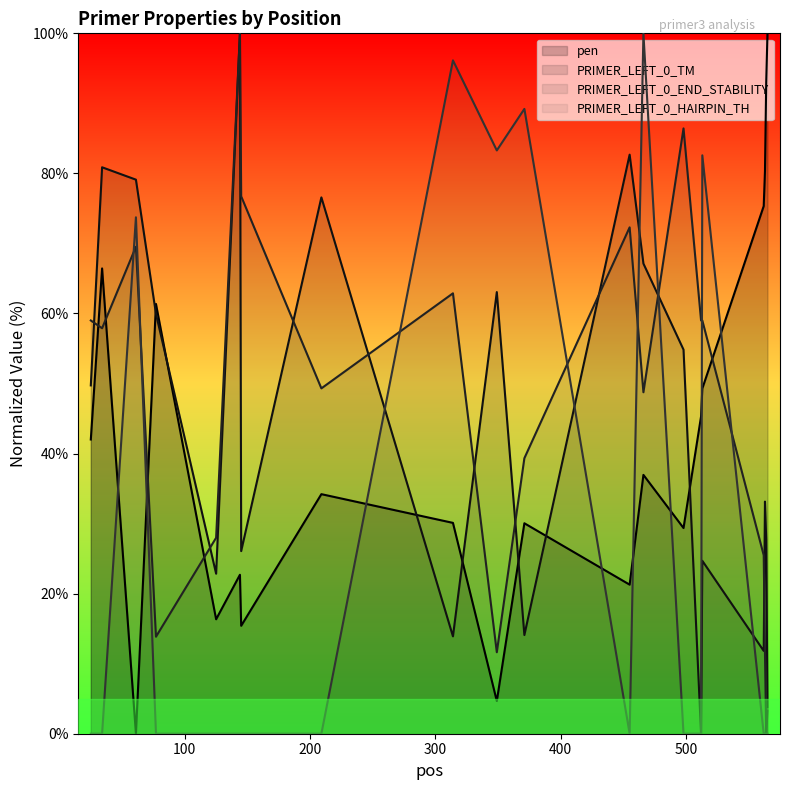

At how many categories does at least one series exceed 55?

19